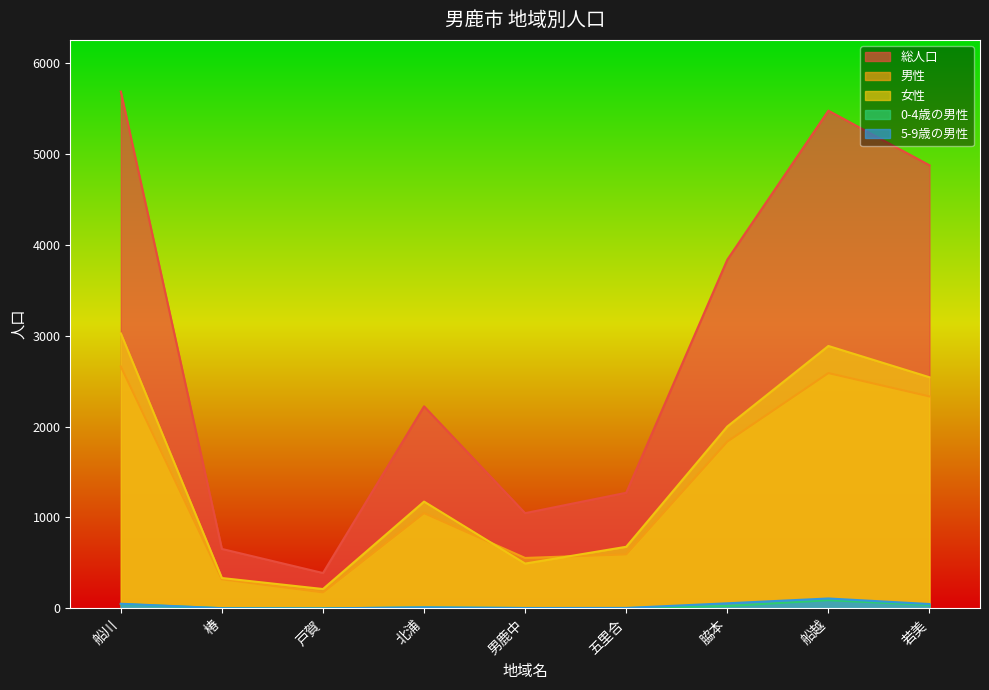

The value of 総人口 at 若美 is 4875. True or false?

True